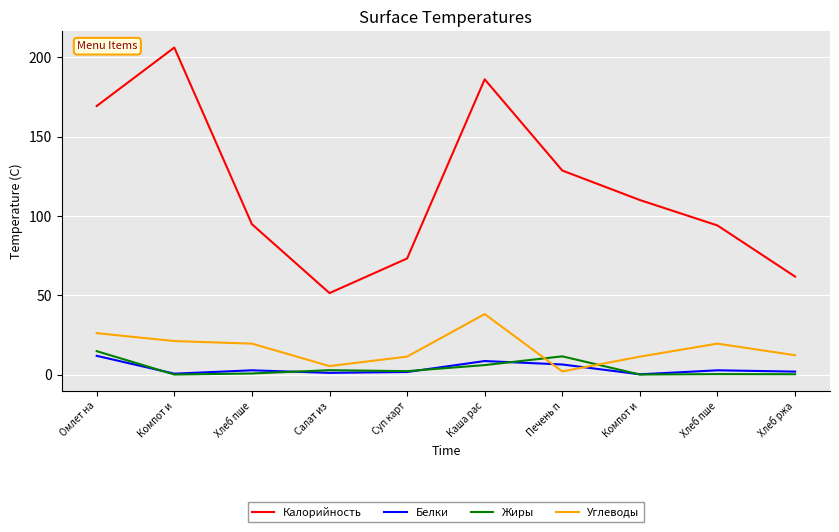

True or false: Калорийность and Белки cross at least once.

False